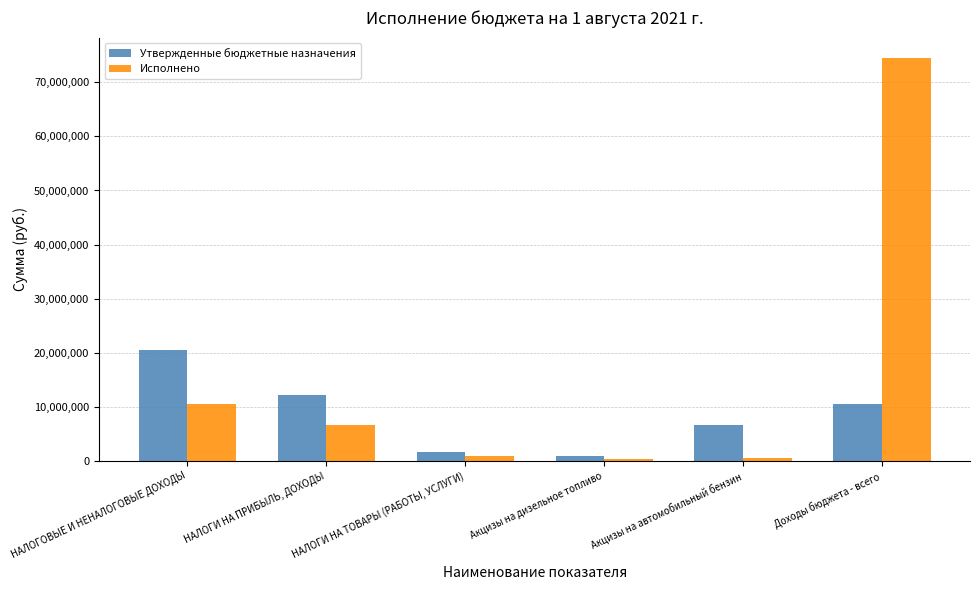

Is it true that Утвержденные бюджетные назначения equals 2534293.8 at НАЛОГИ НА ПРИБЫЛЬ, ДОХОДЫ?

False